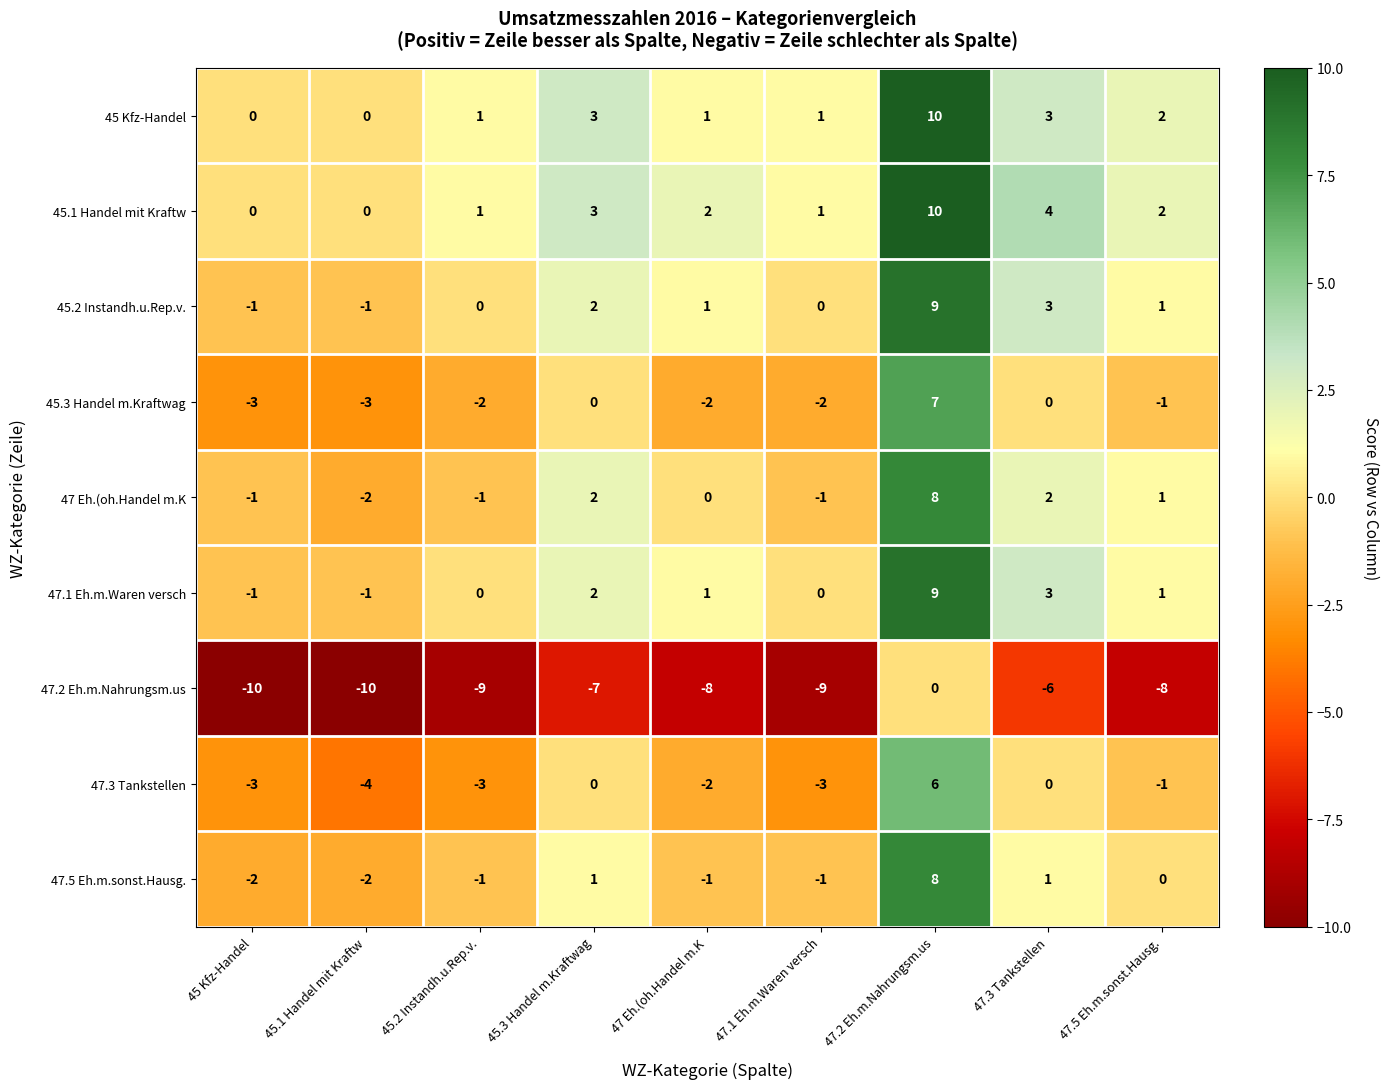

Which label corresponds to the largest value in the chart?

47.2 Eh.m.Nahrungsm.us